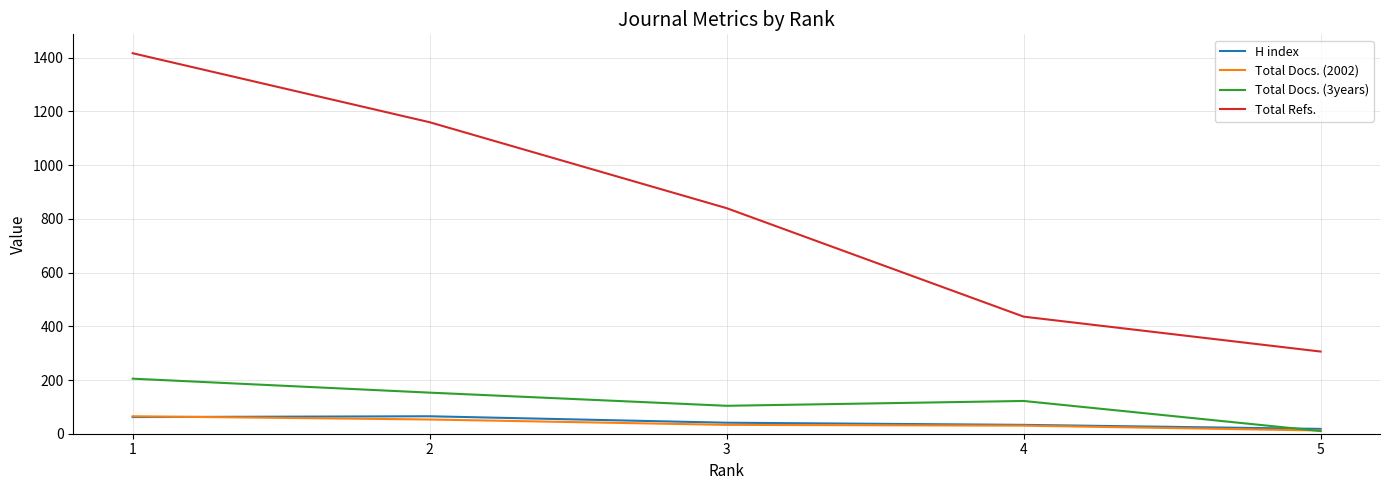

What is the smallest value displayed?

10